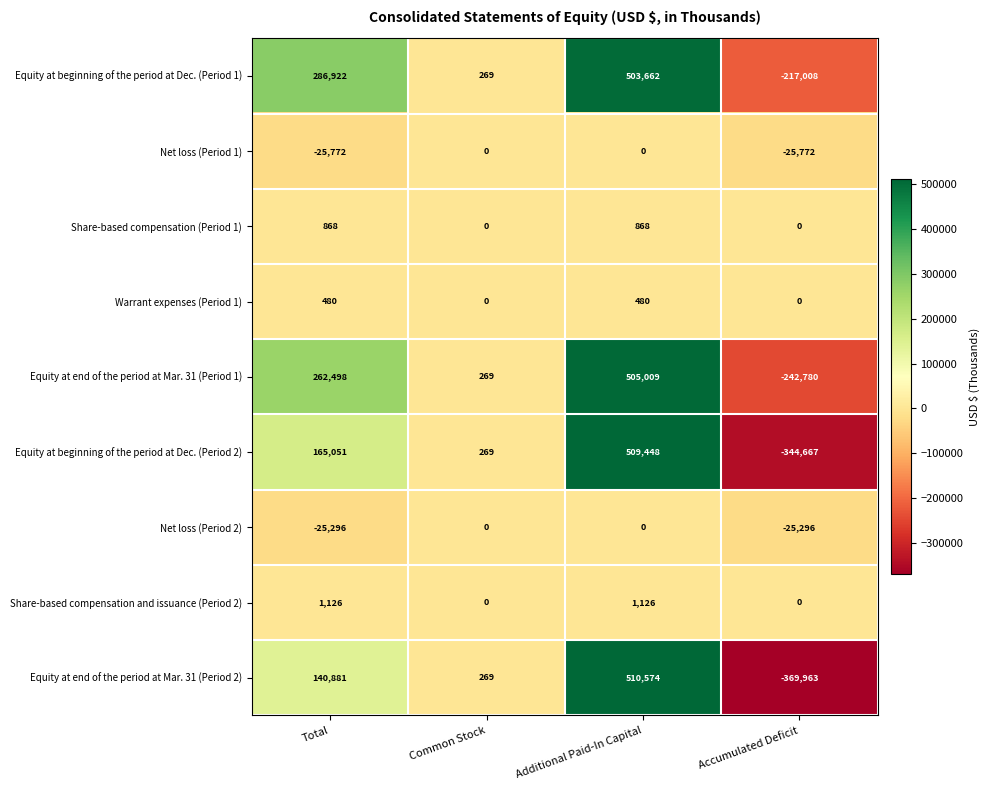

What is the difference between the maximum and second lowest values in the Equity at beginning of the period at Dec. (Period 1) series?

503393